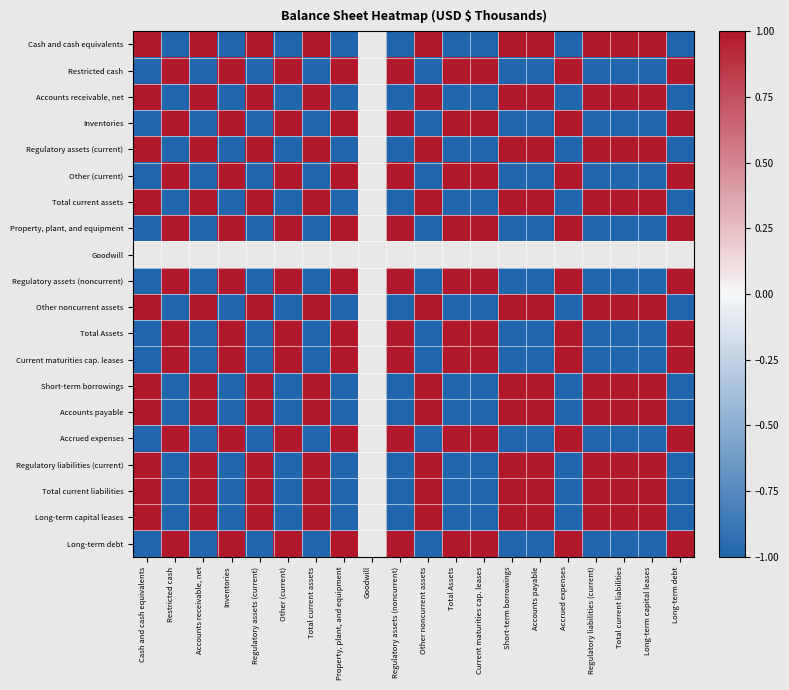

How many data points in Total Assets are above 0?

9